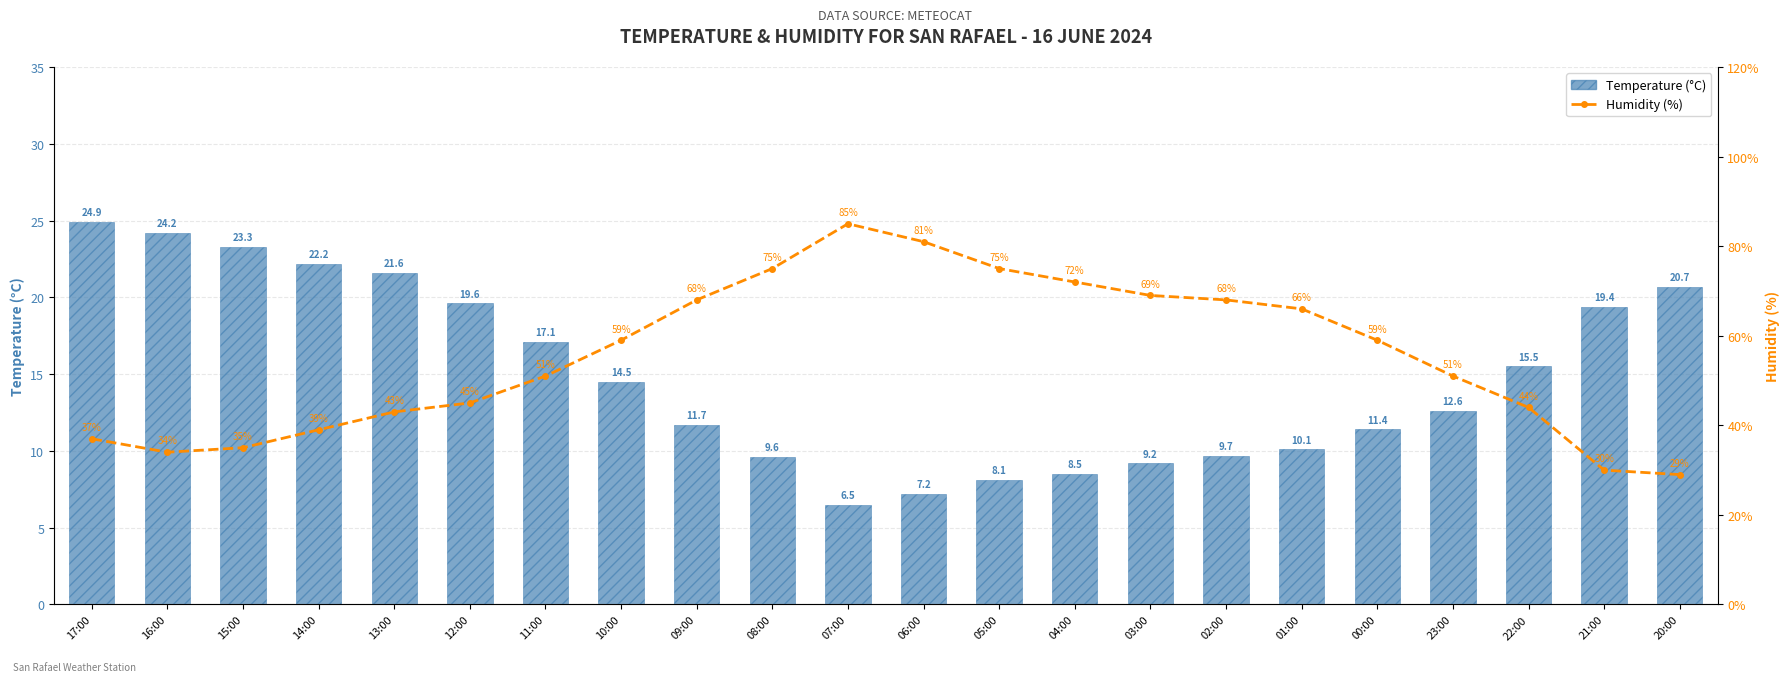

Read the Temperature (°C) value at 02:00.

9.7